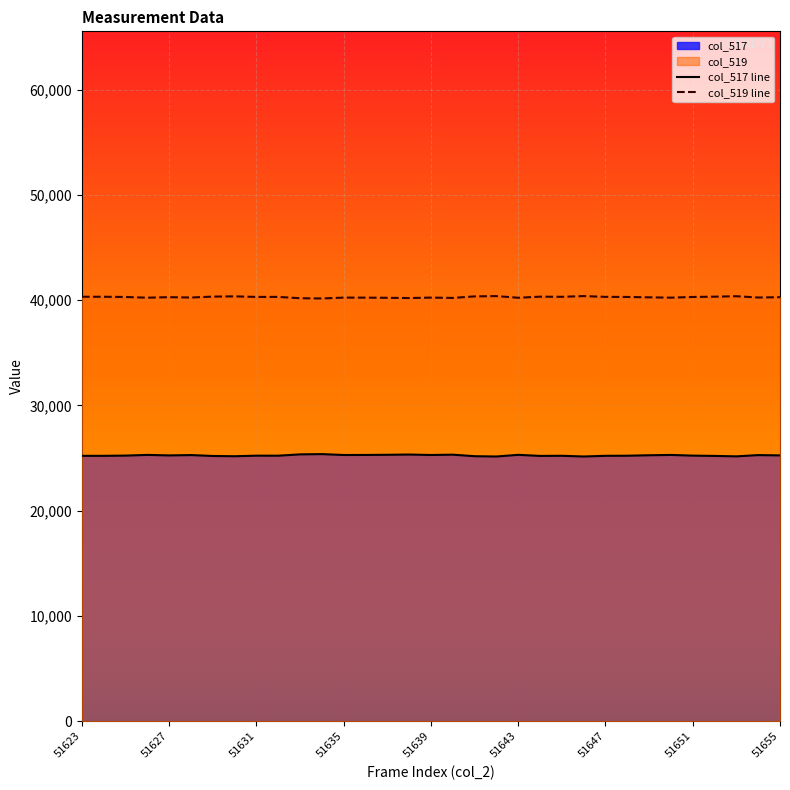

At how many categories does at least one series exceed 26417?

33